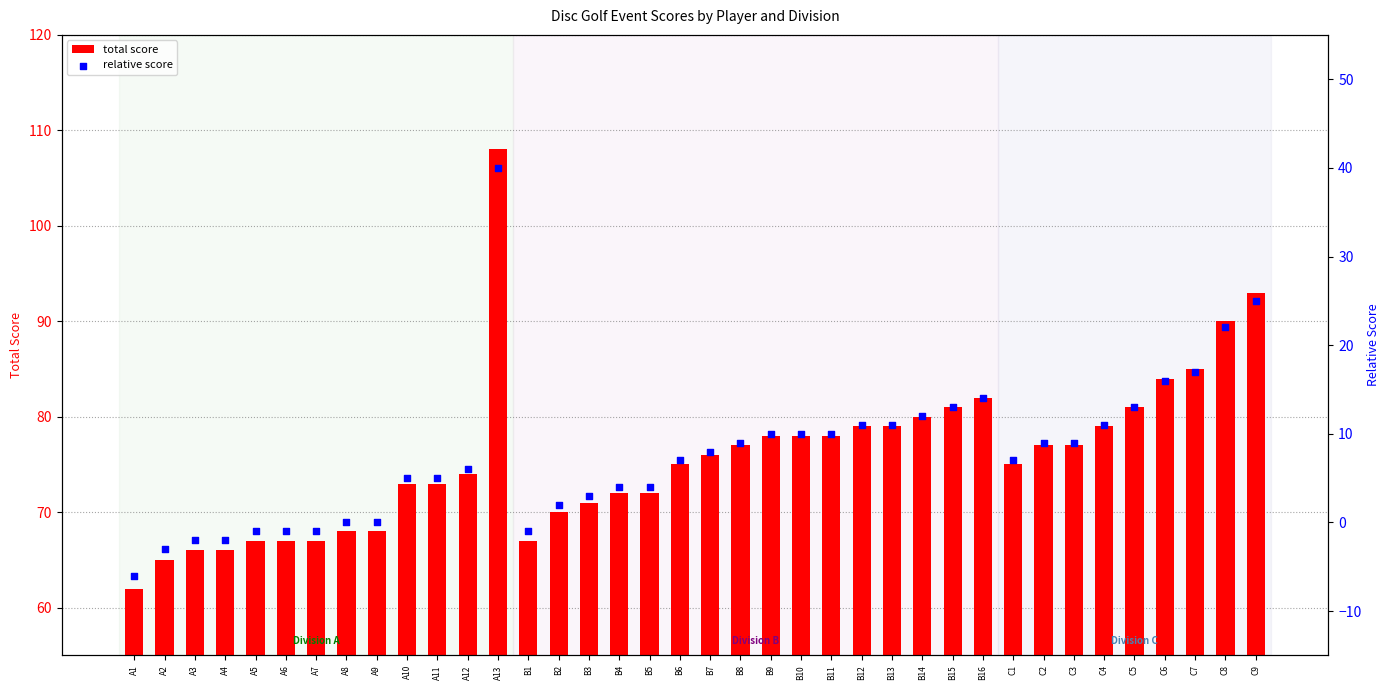

What is the total value across all series at B14?

92